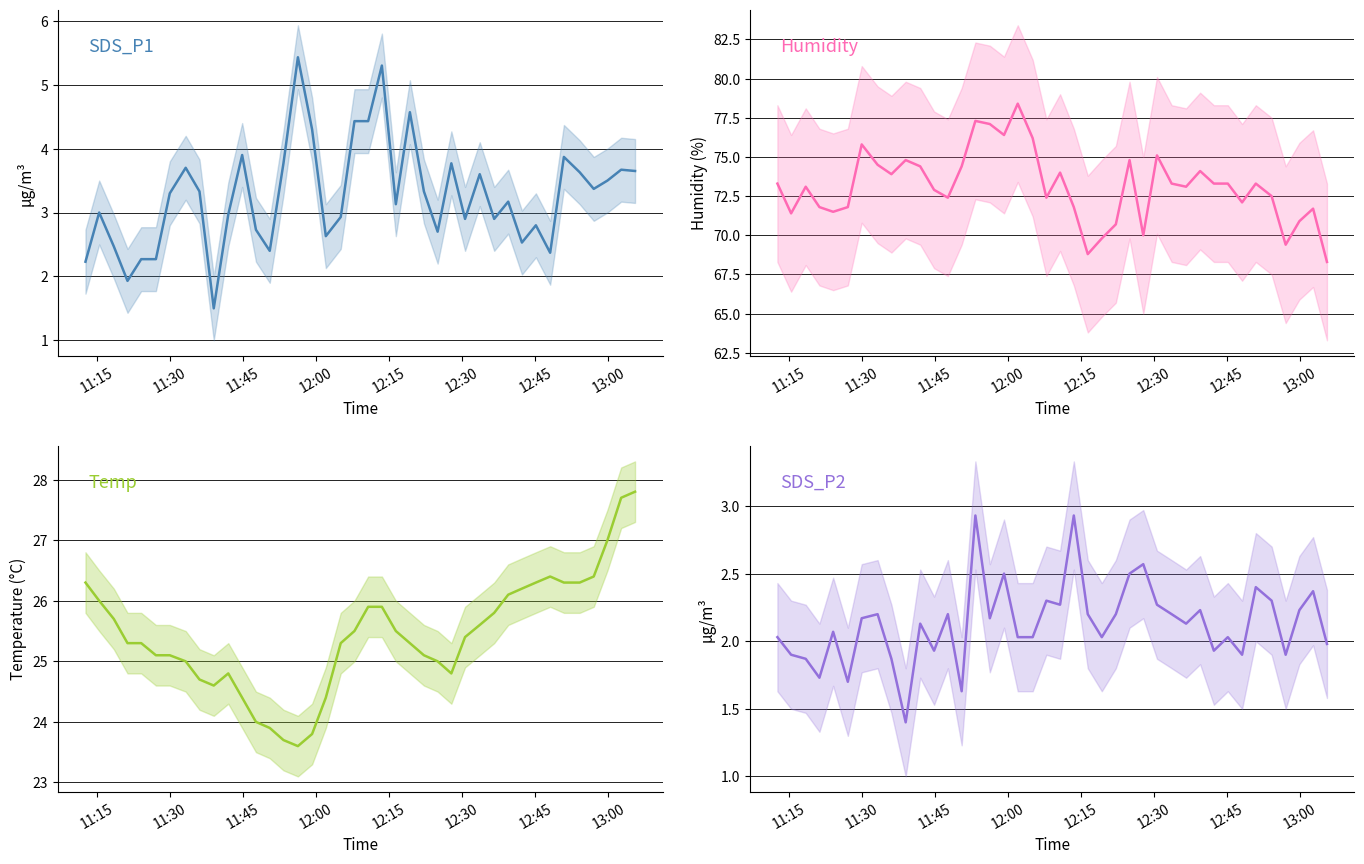

How many values in the SDS_P2 series are below 2?

12